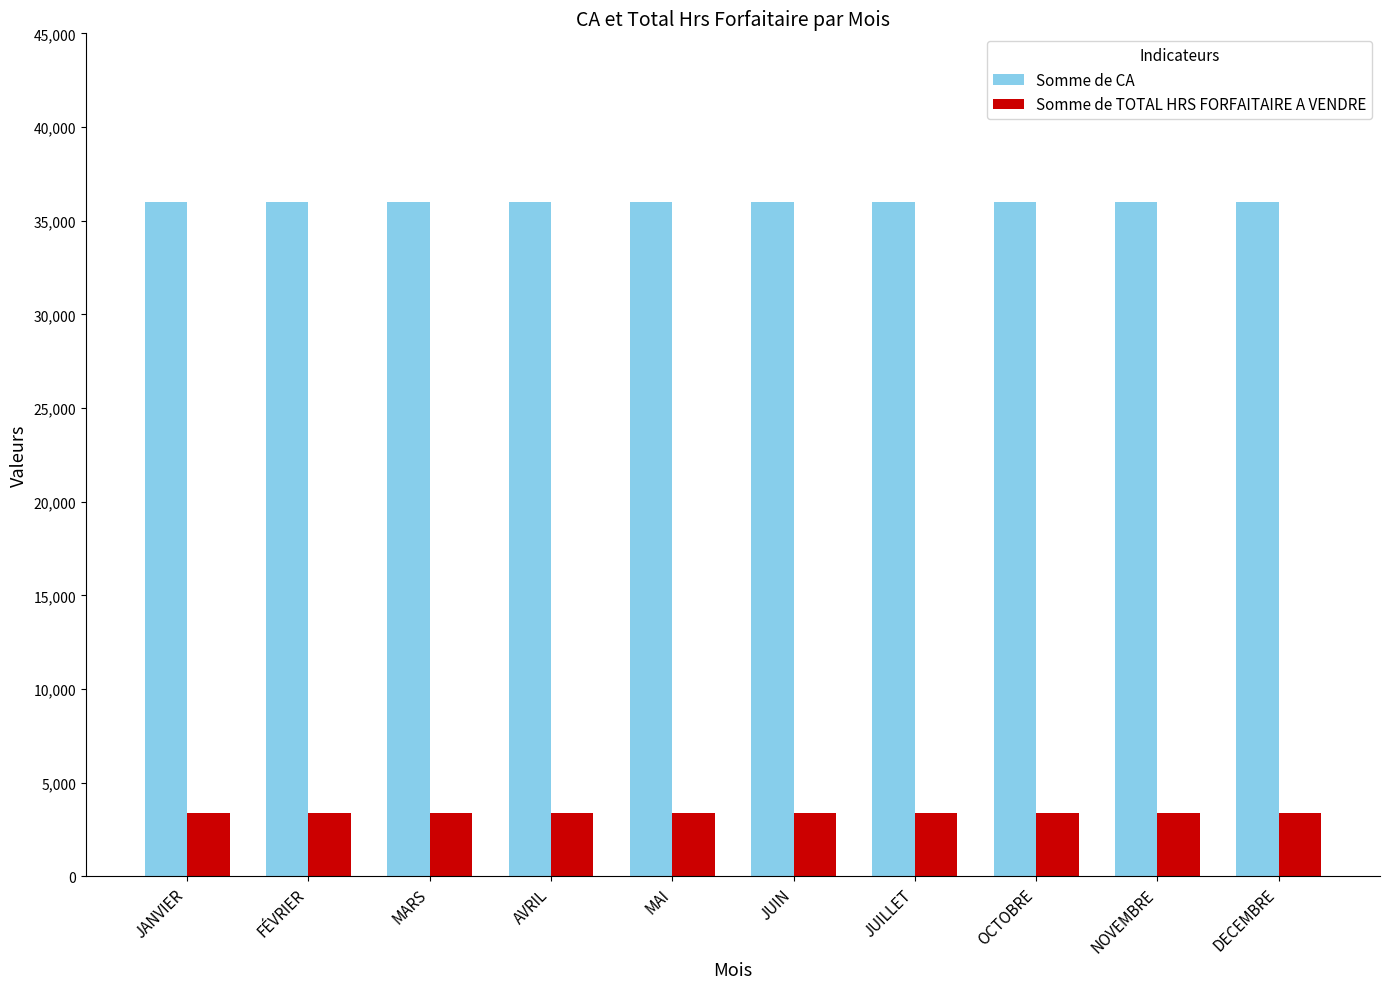

True or false: Somme de CA has a value of 52054 at JUIN.

False